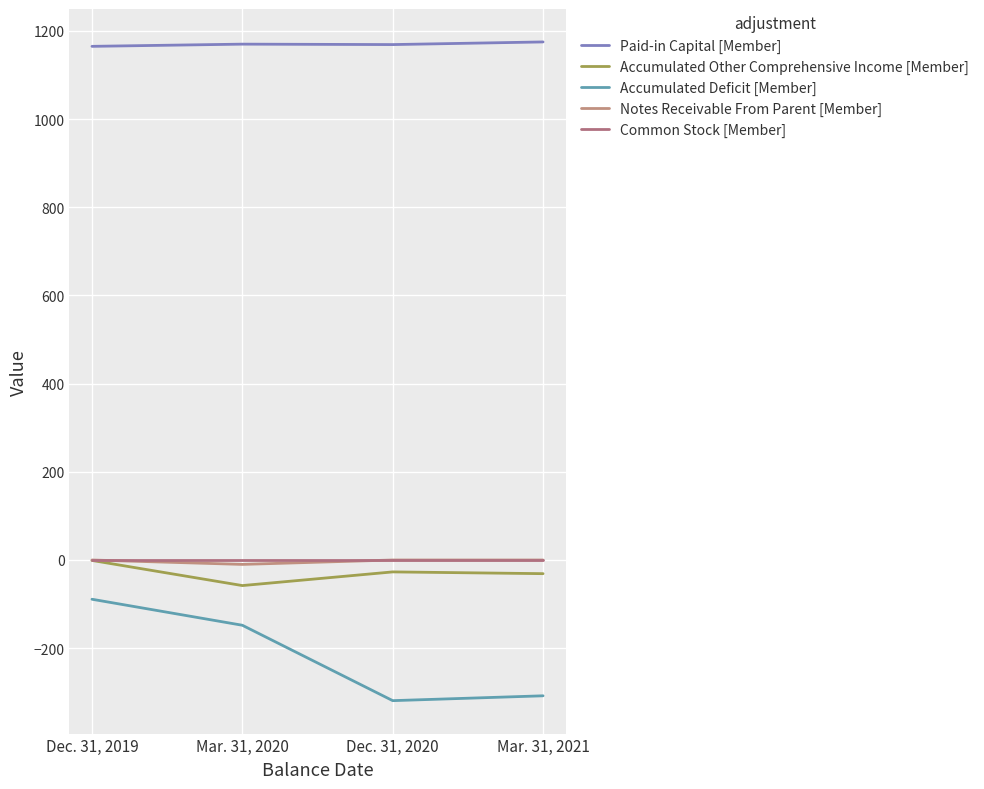

Where does the Accumulated Deficit [Member] series first go above -148?

Dec. 31, 2019